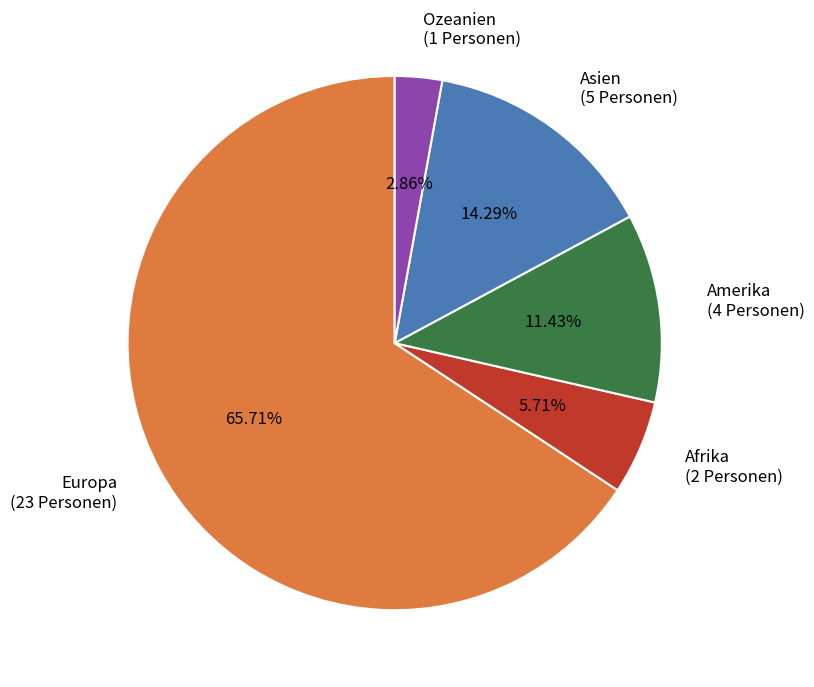

The Europa slice represents 75% of the pie. True or false?

False